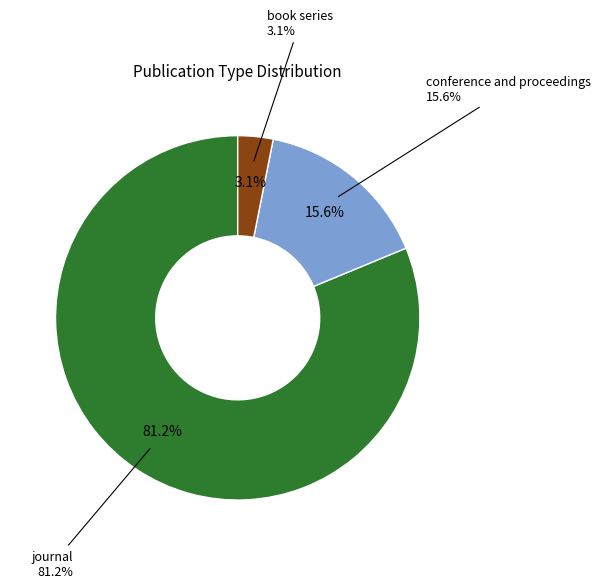

What percentage is the book series slice, to the nearest percent?

3%